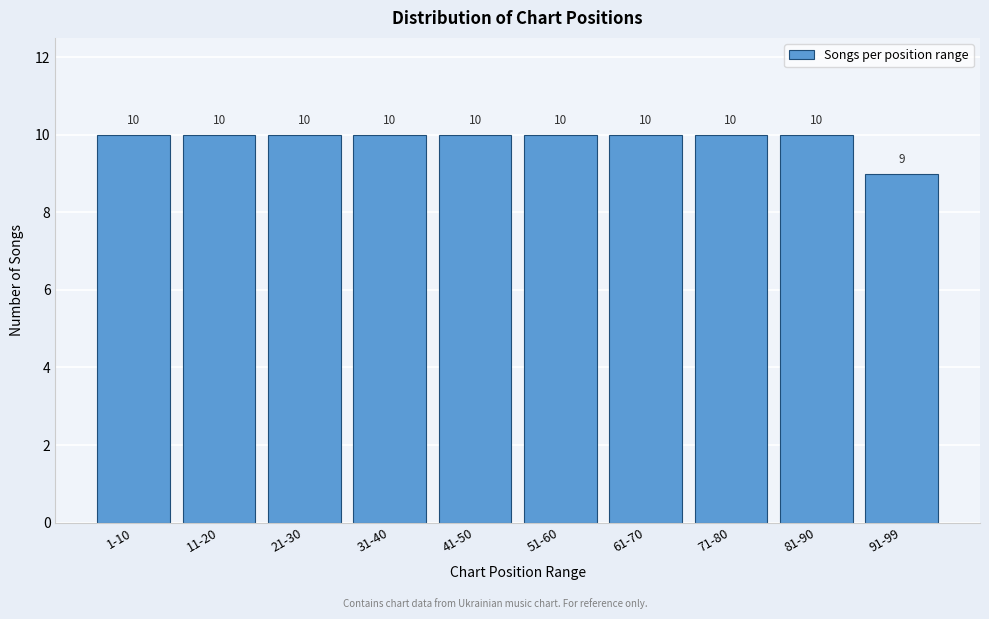

Reading left to right, extract all data points from this chart.

10	10	10	10	10	10	10	10	10	9